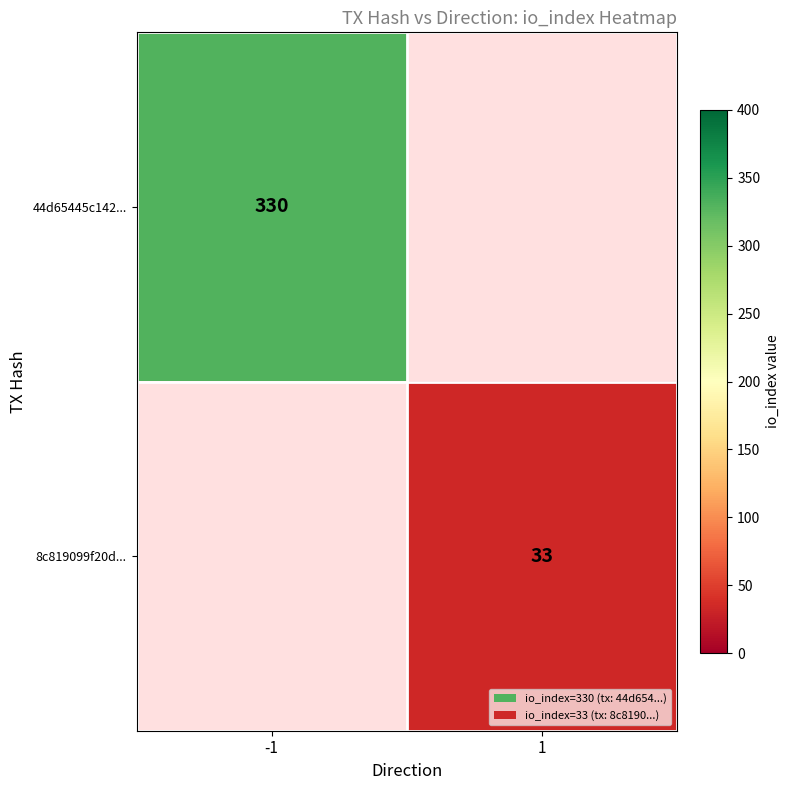

The 8c819099f20d... series shows 33 at 1. True or false?

True